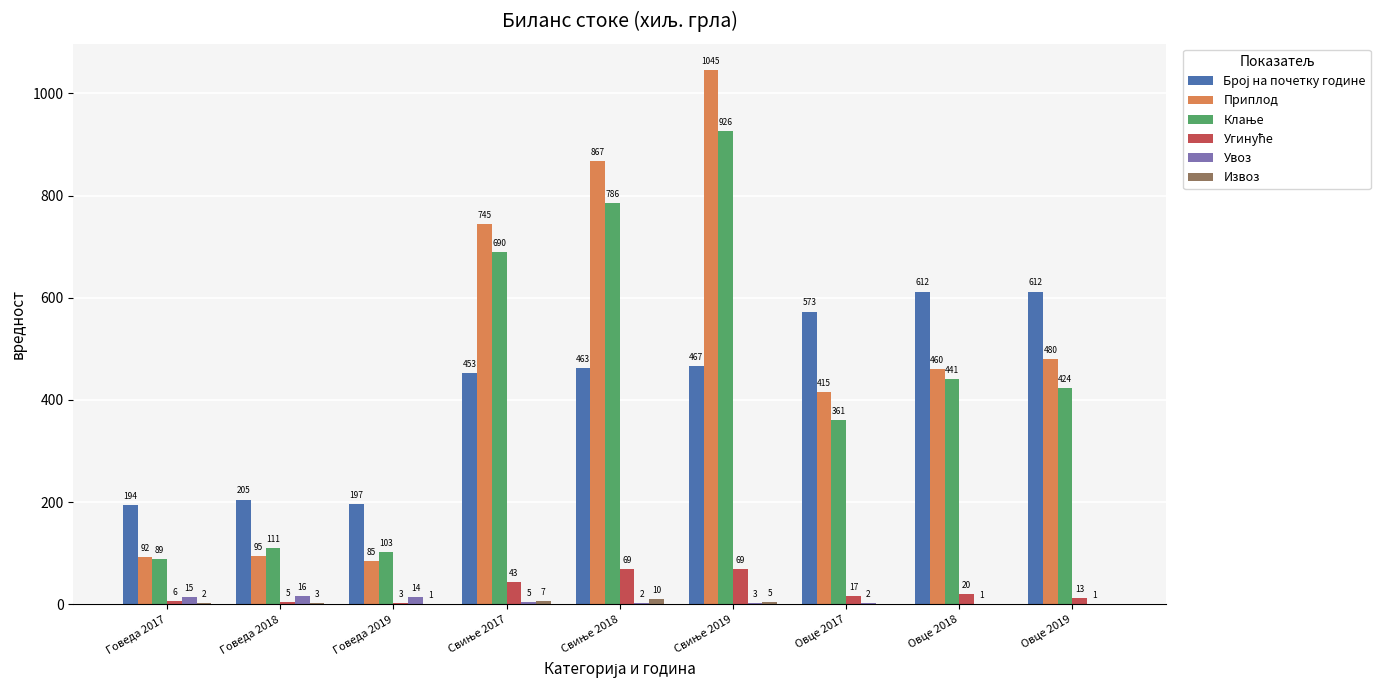

Which series has the largest total across all categories?

Приплод